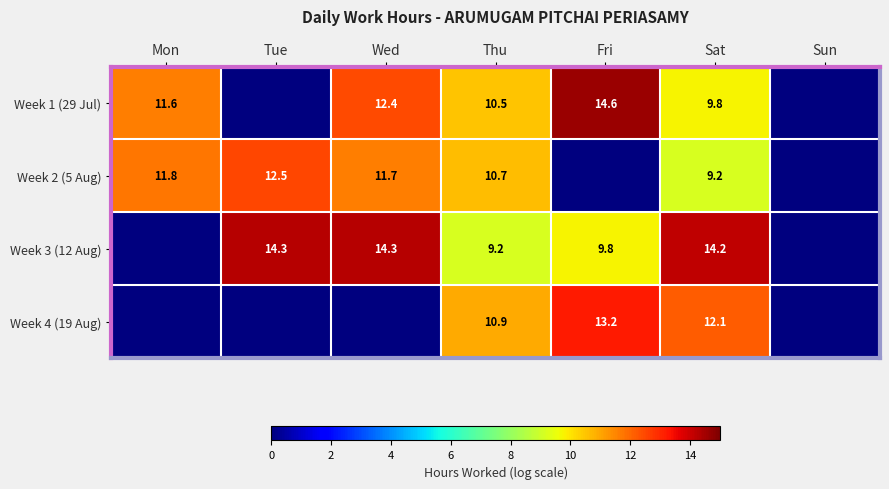

The value of Week 4 (19 Aug) at Thu is 4.2. True or false?

False